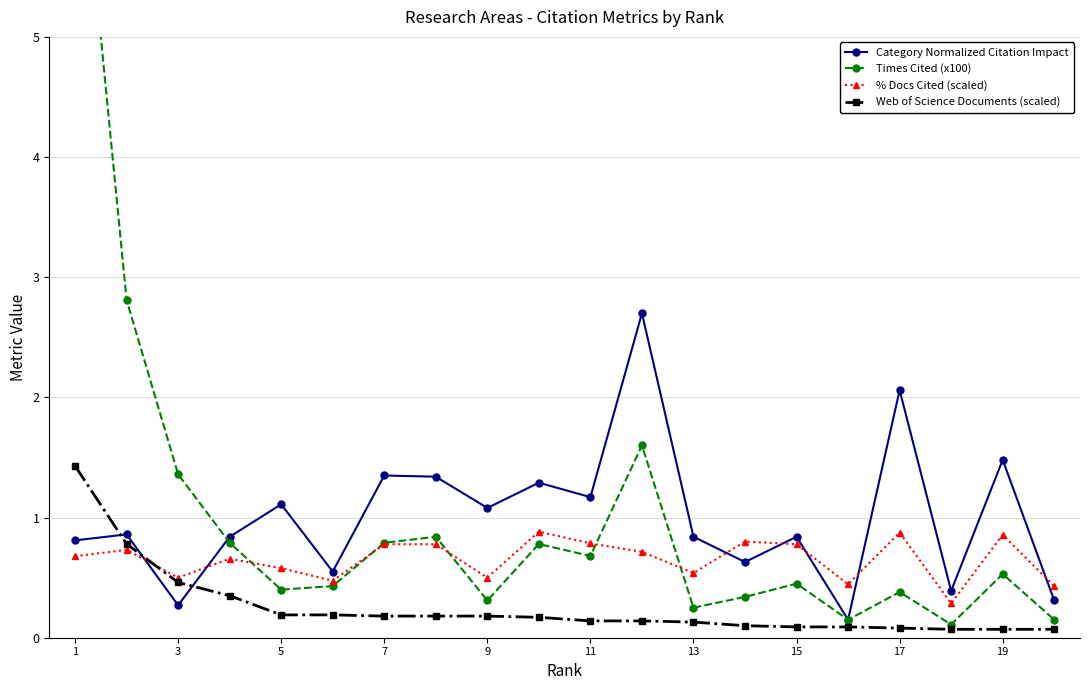

Is it true that % Docs Cited (scaled) equals 0.5 at 13?

True